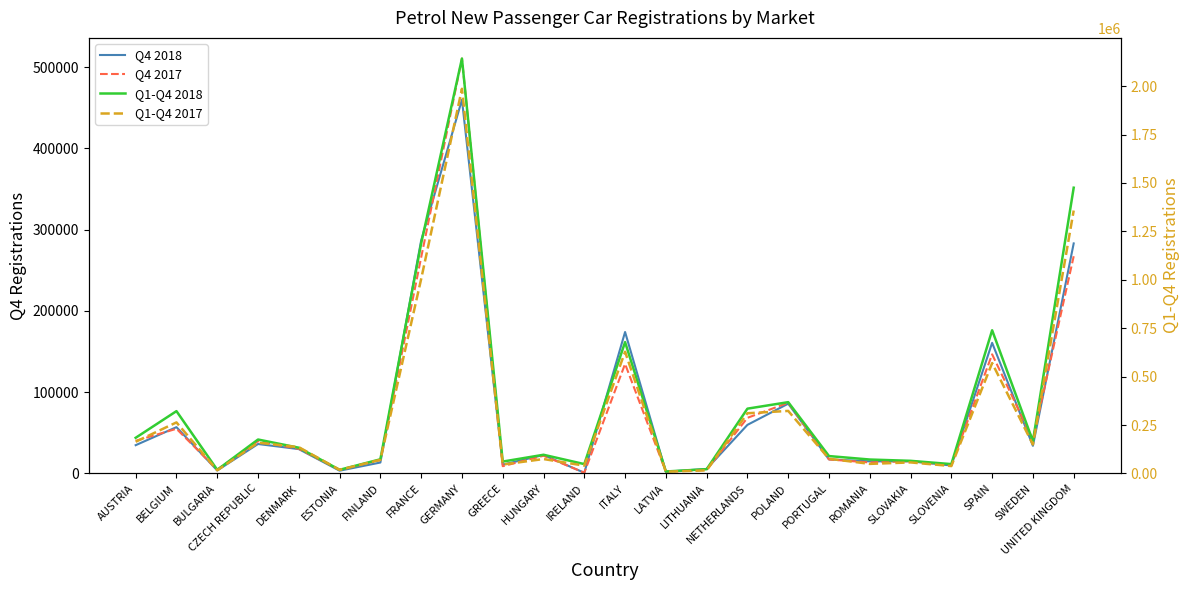

Which label corresponds to the largest value in the chart?

GERMANY